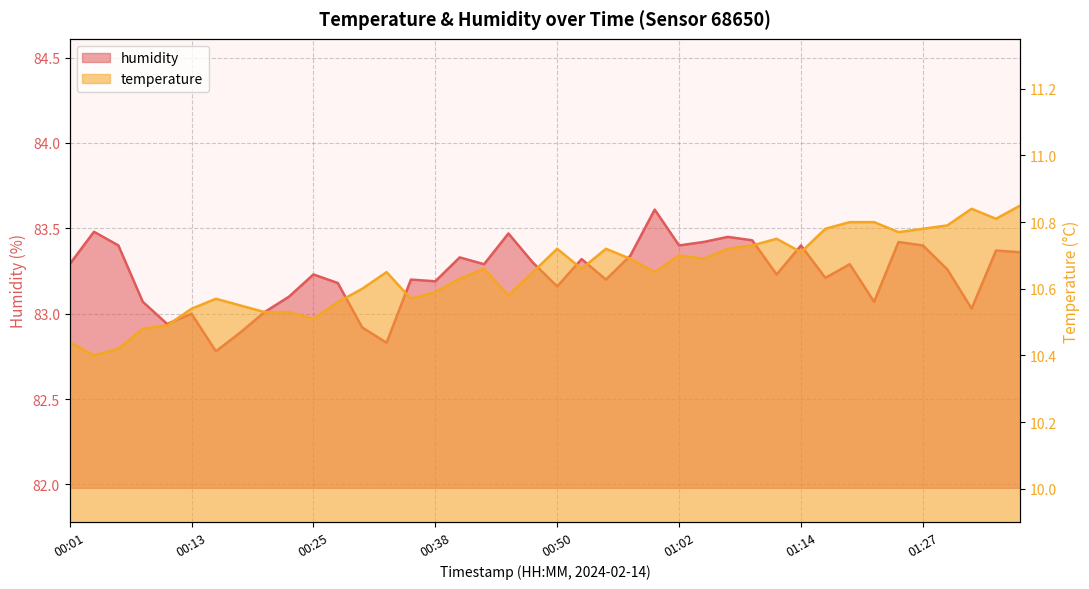

What position from the left is 00:45?

19